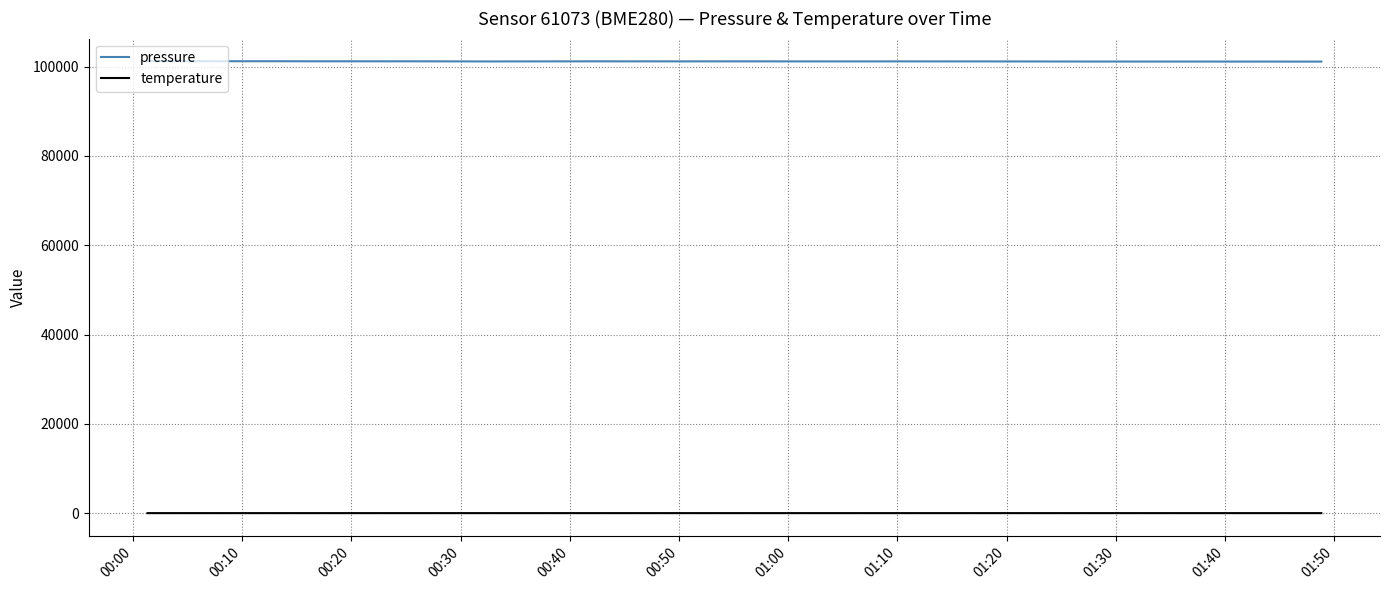

Which series has the largest total across all categories?

pressure